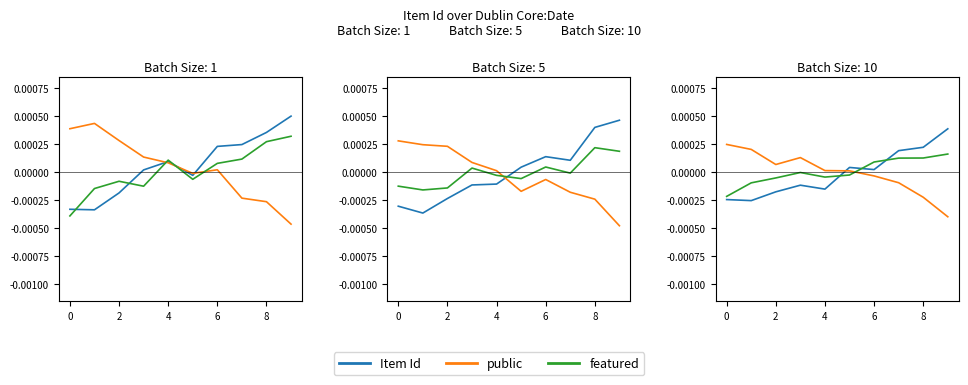

Rank the series by their maximum value, from highest to lowest.

Item Id, public, featured